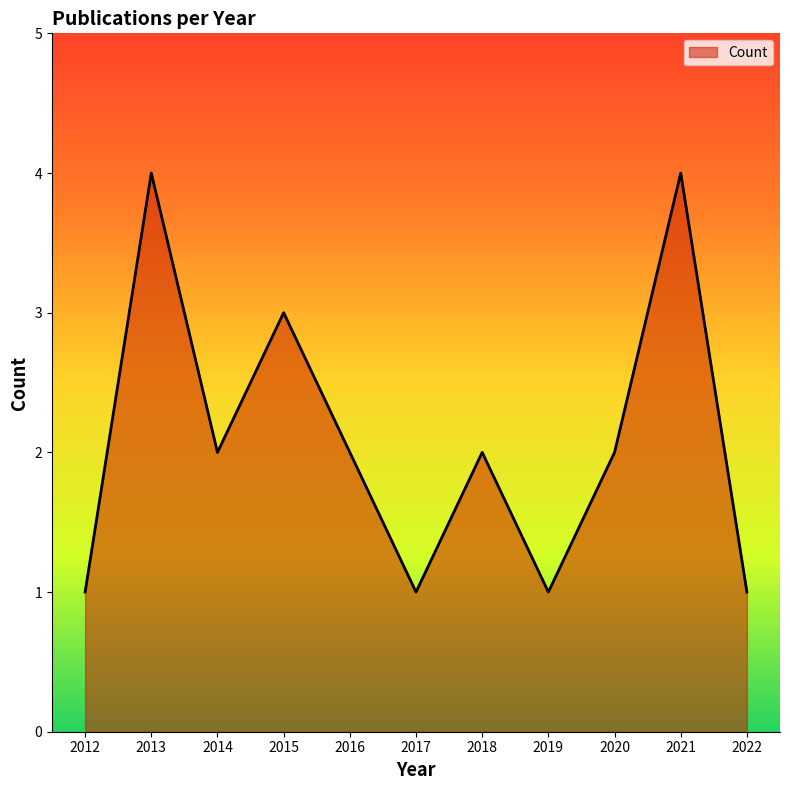

At which category does the data reach its first local valley?

2014